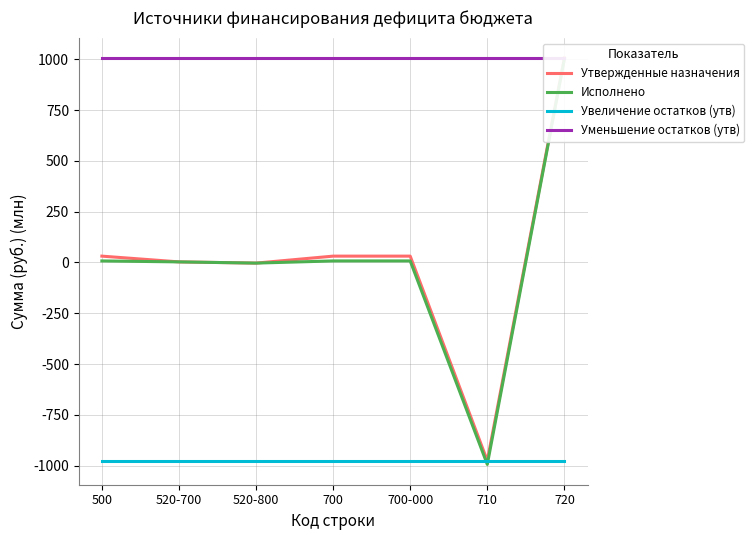

In Исполнено, how many points are lower than both neighbors (excluding endpoints)?

2